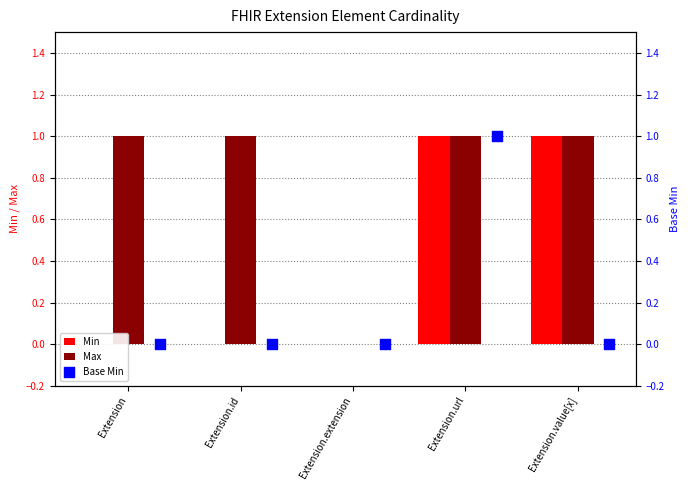

What is the total value across all series at Extension.value[x]?

2